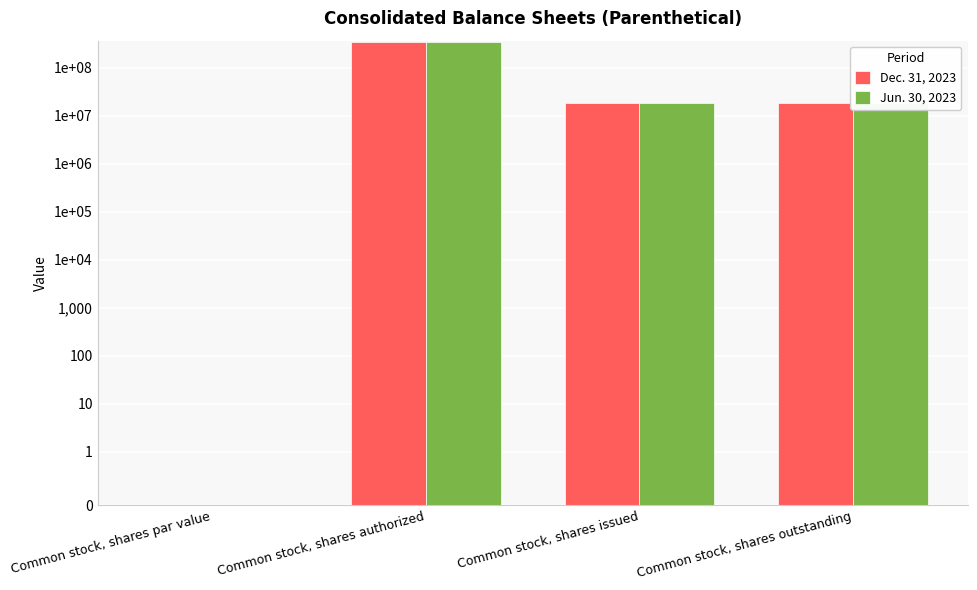

Between Common stock, shares par value and Common stock, shares outstanding, which series saw the biggest shift?

Dec. 31, 2023